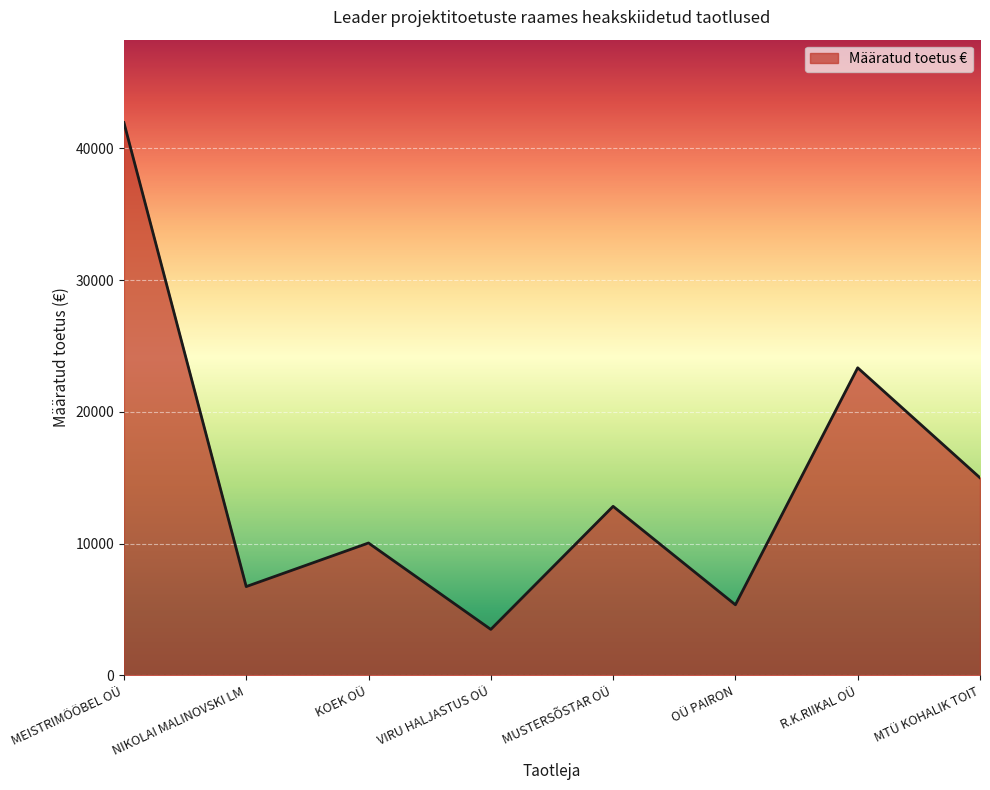

Reading left to right, extract all data points from this chart.

41953.5	6744.0	10051.4	3495.0	12834.0	5363.4	23346.2	14999.5